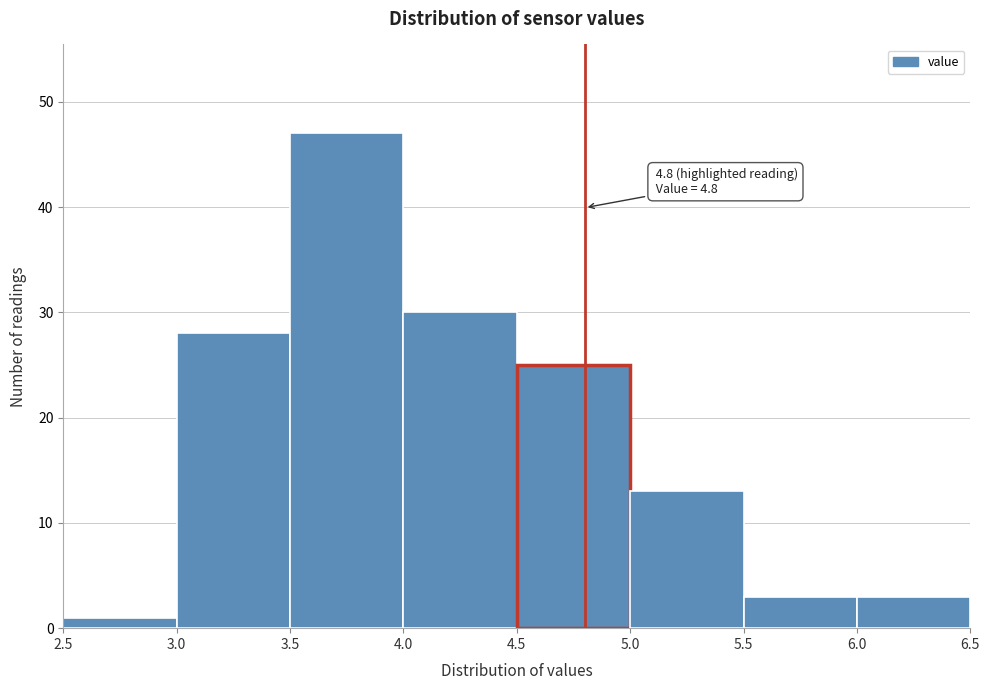

Which range on the x-axis has the tallest bar?

3.5 to 4.0